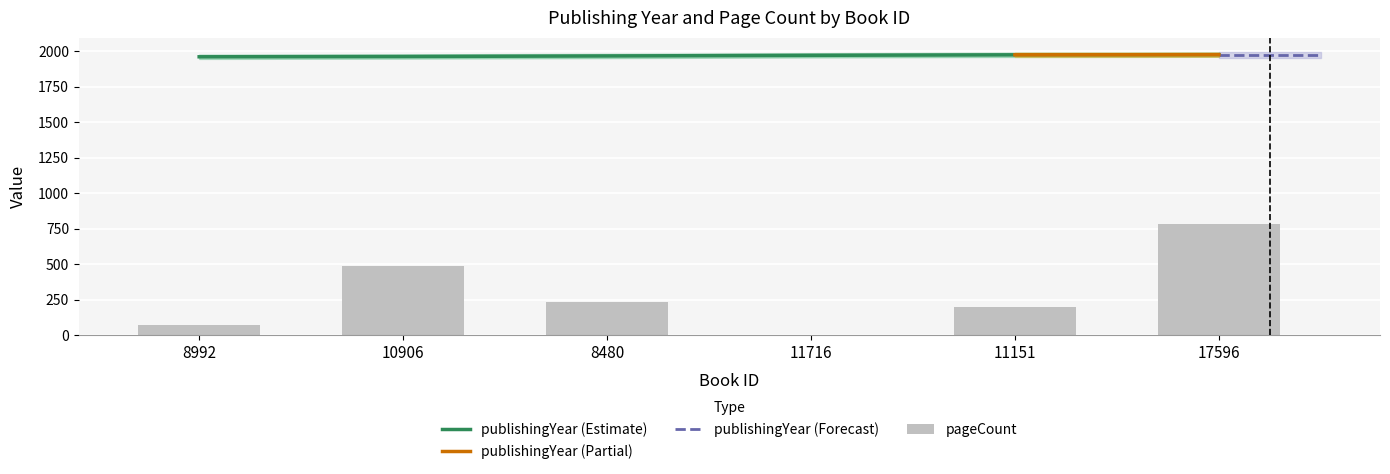

Count the number of categories in the chart.

6